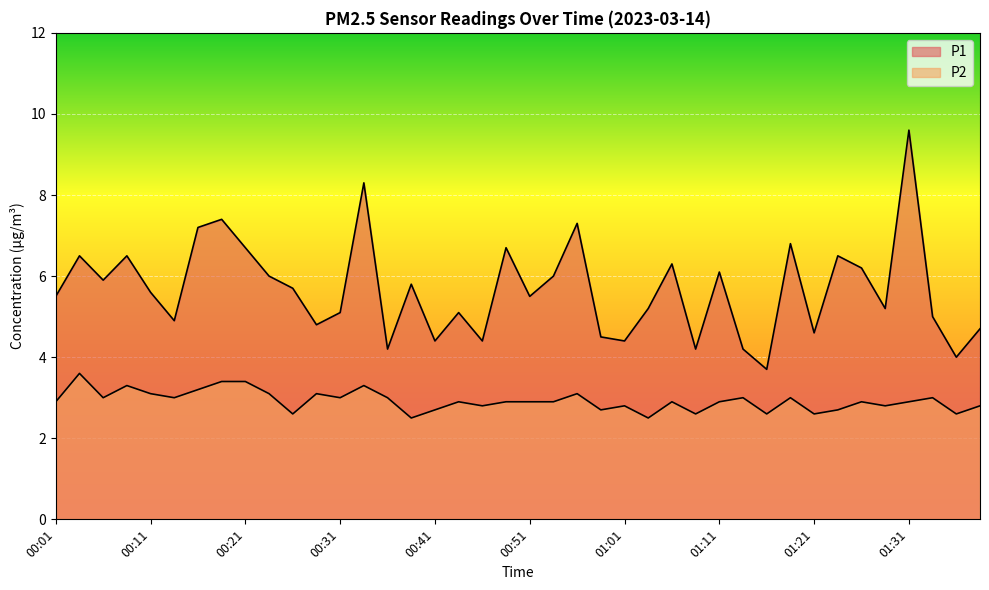

In P2, how many points are higher than both neighbors (excluding endpoints)?

12